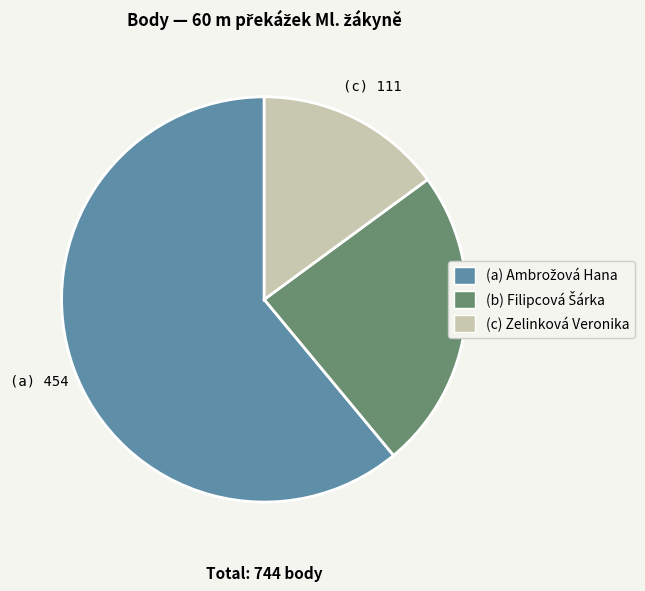

Is there a majority slice in this chart?

Yes